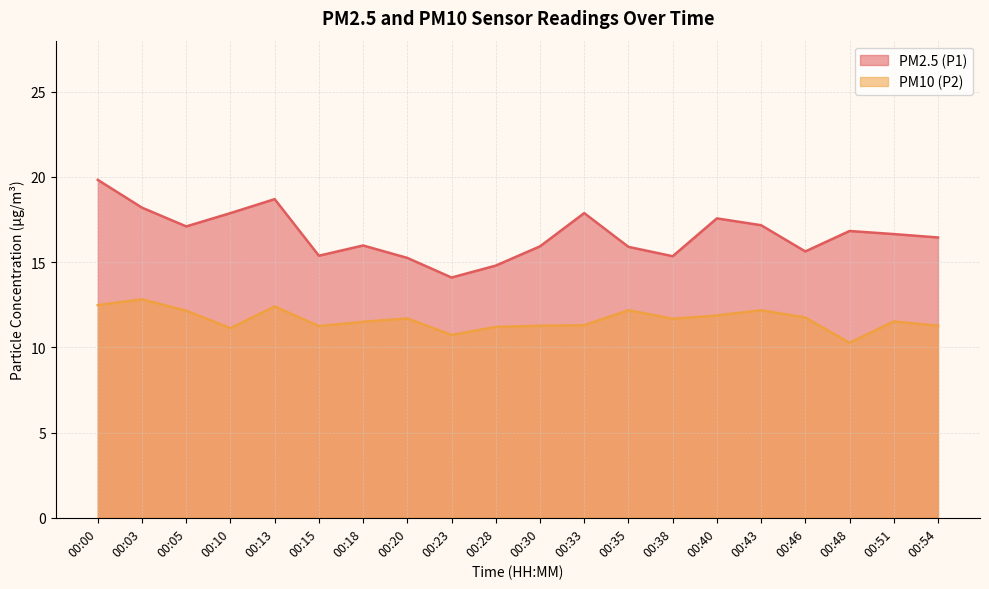

What is the value of the PM2.5 (P1) point at the 1st from the left?

19.8